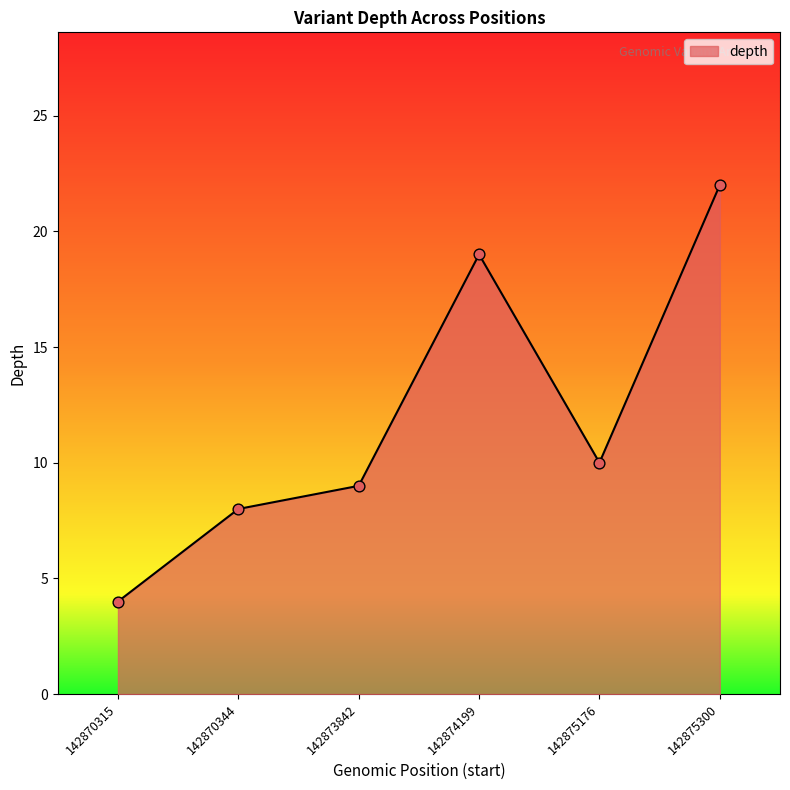

What is the change in value from 142874199 to 142875300?

+3